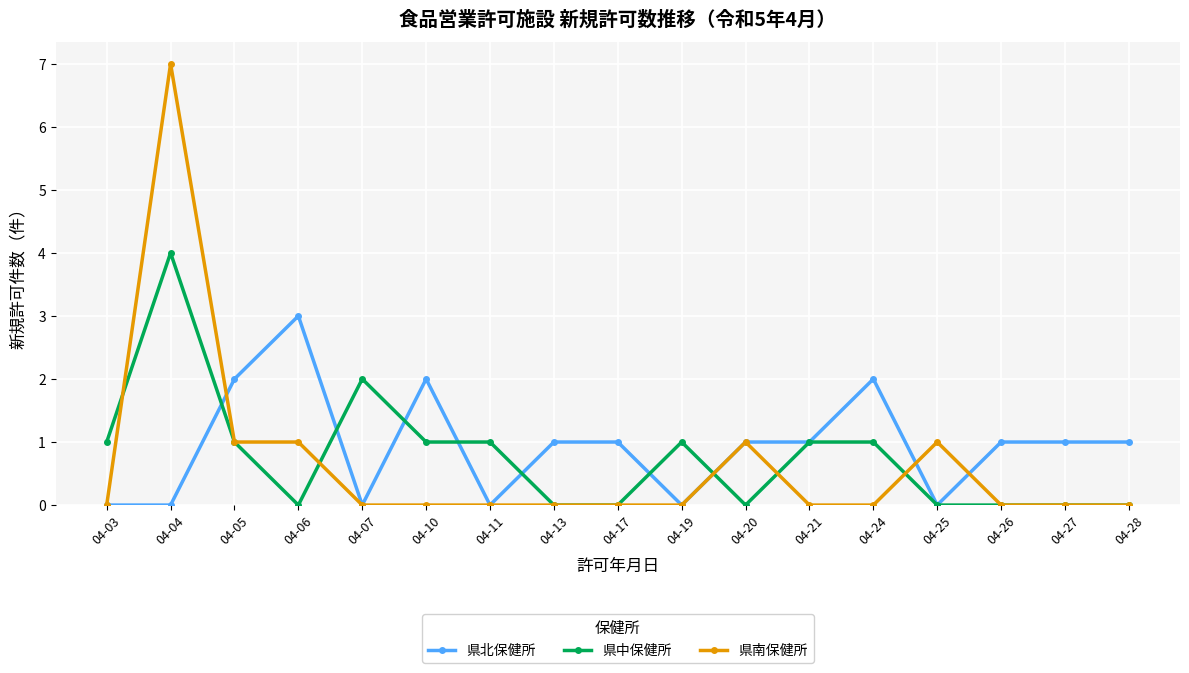

What is the spread (max minus min) of values at 04-03?

1